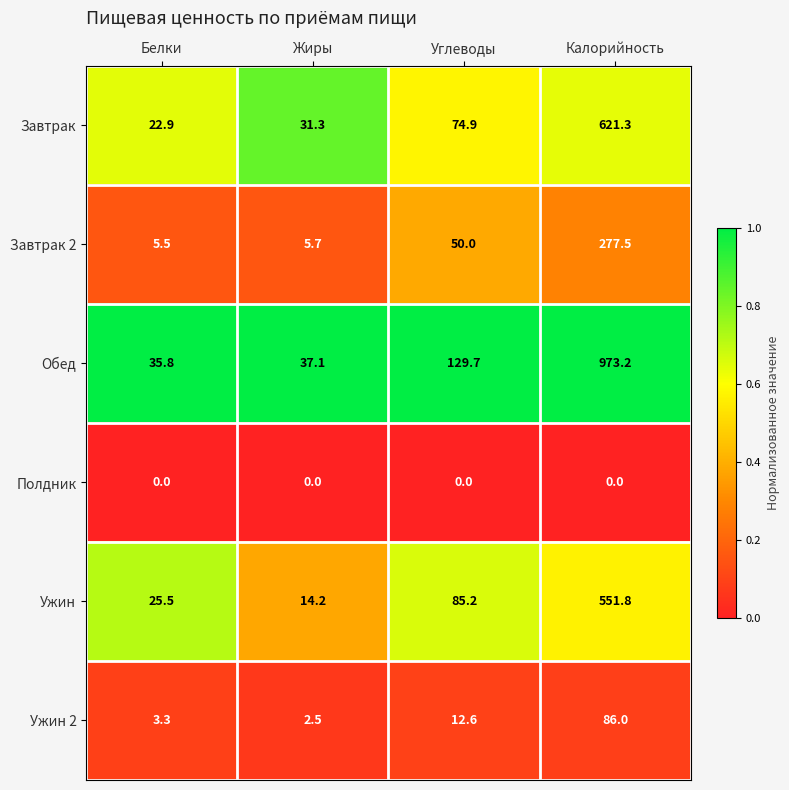

What is the difference between the maximum and minimum values in the Ужин 2 series?

83.5